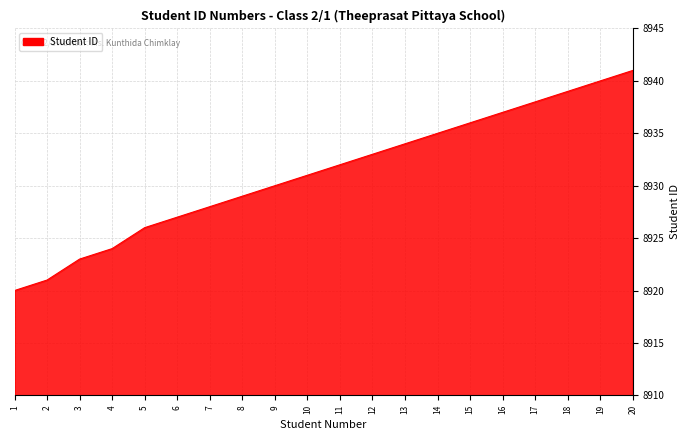

Rank the categories by value from lowest to highest.

1, 2, 3, 4, 5, 6, 7, 8, 9, 10, 11, 12, 13, 14, 15, 16, 17, 18, 19, 20